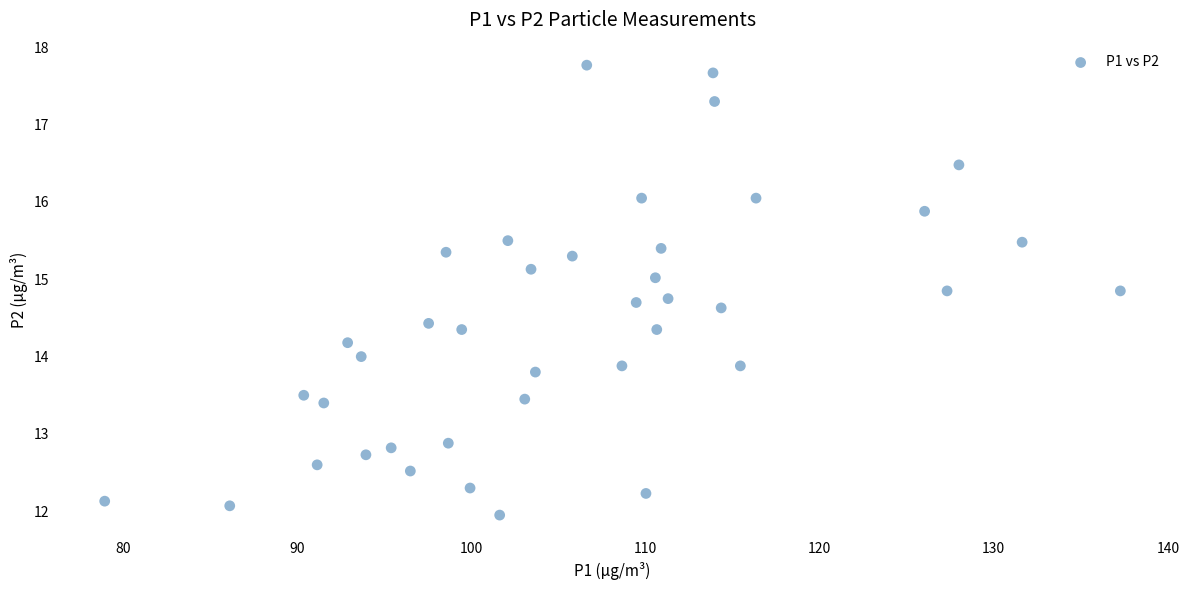

What is the range of Y values (max minus min)?

5.8